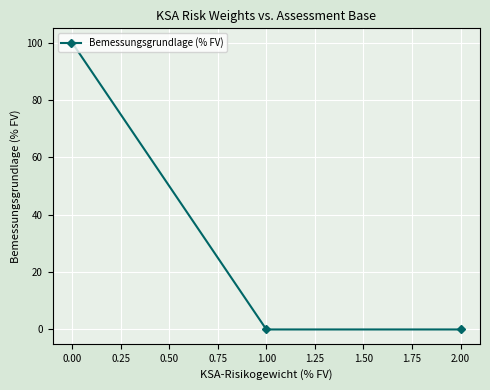

What is the sum of all values?

100.0